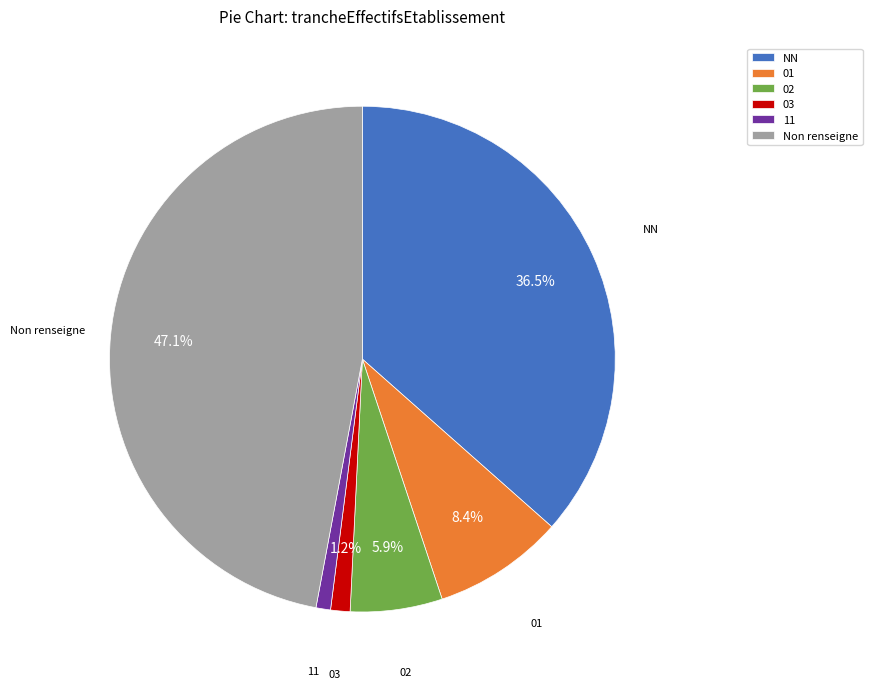

Is it true that 03 is 8% of the pie?

False